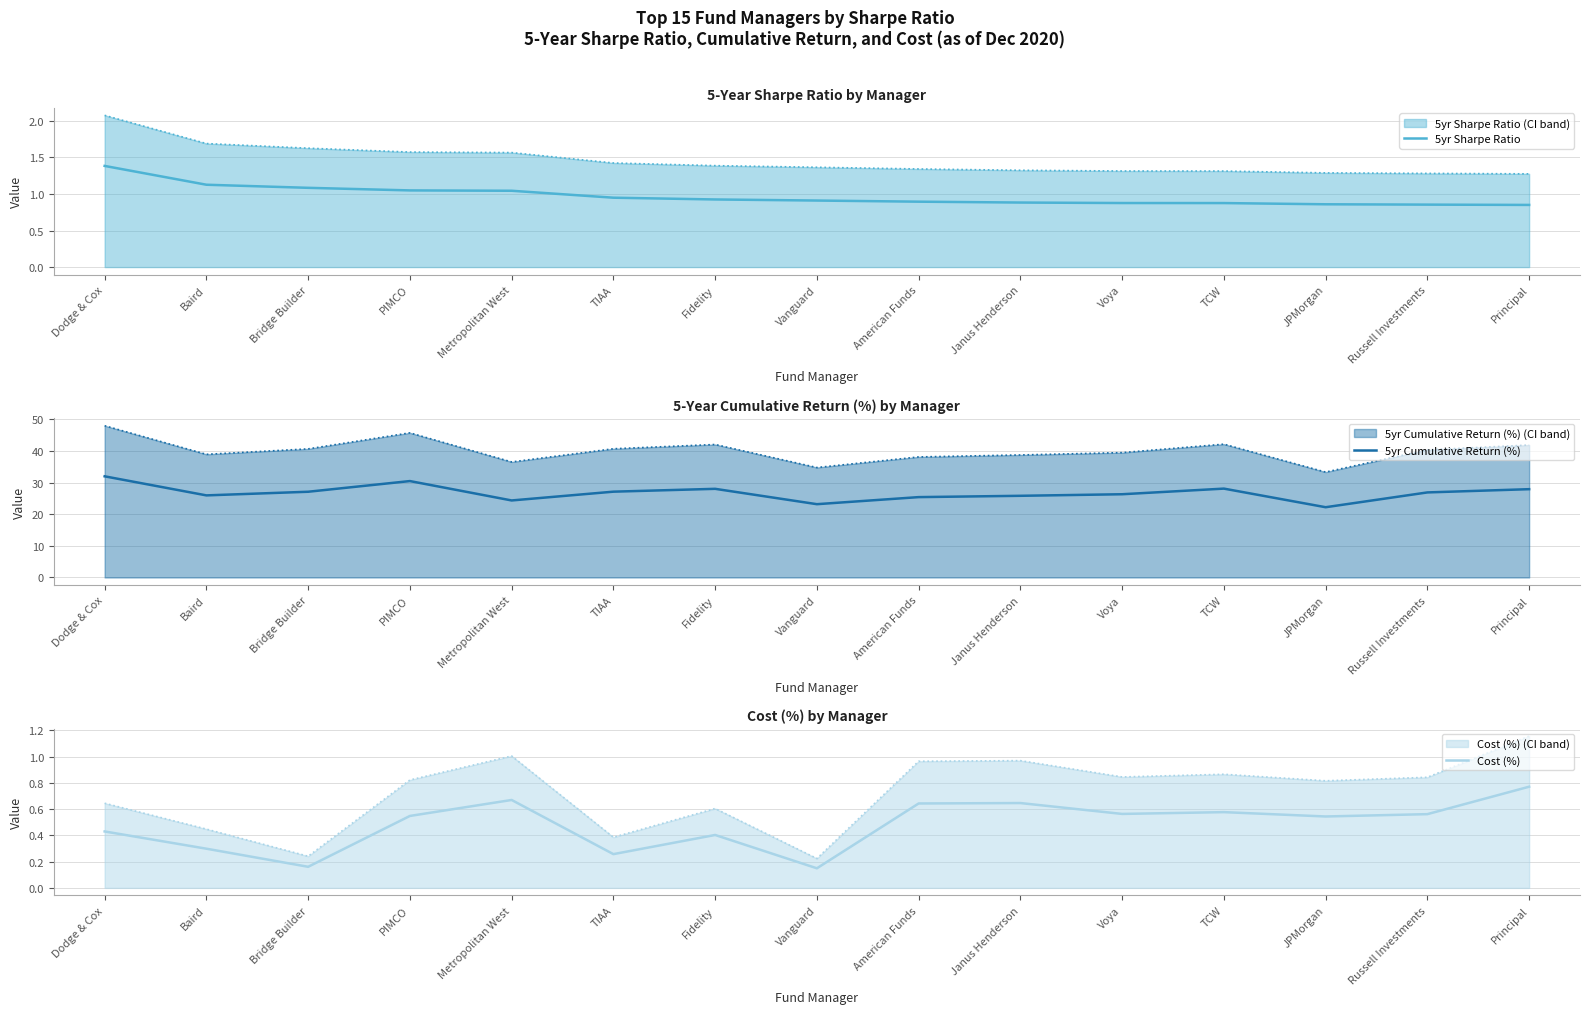

Count the Cost (%) values in the range 0 to 1.

15